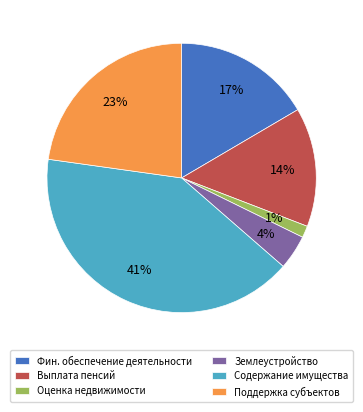

Rank the categories by value from highest to lowest.

Содержание имущества, Поддержка субъектов, Фин. обеспечение деятельности, Выплата пенсий, Землеустройство, Оценка недвижимости